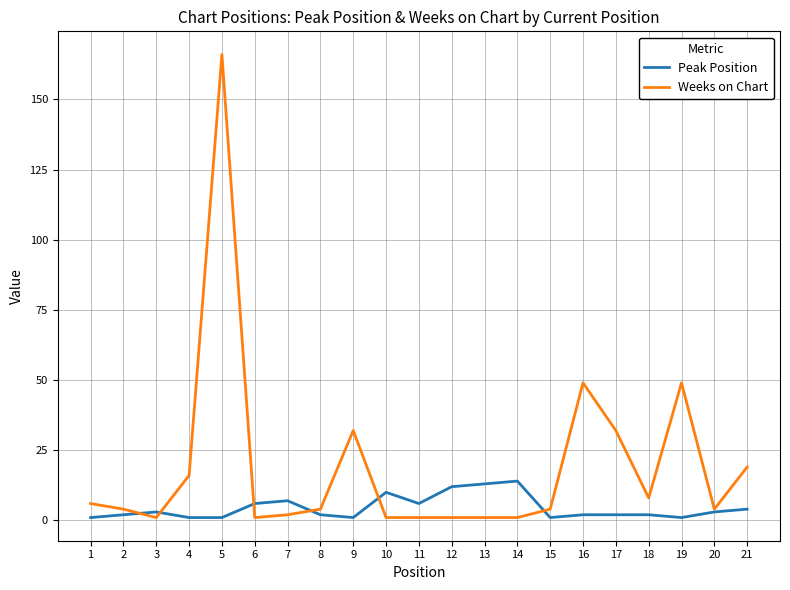

What are all the series names shown in the legend?

Peak Position, Weeks on Chart